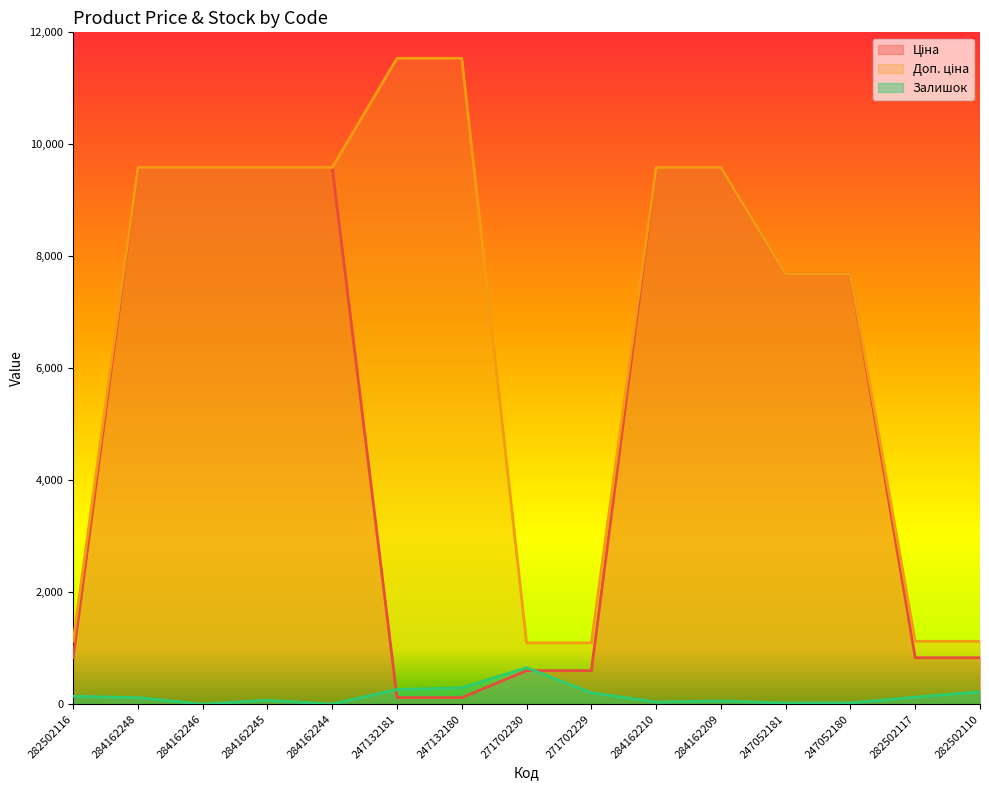

True or false: Доп. ціна has a value of 9585.4 at 284162248.

True